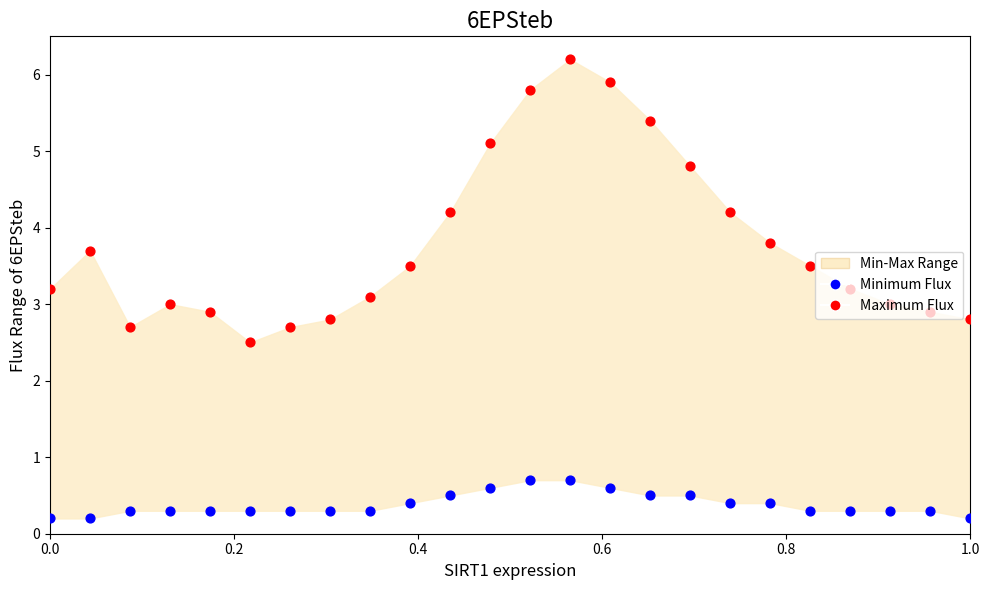

Which series contains the highest Y value?

Maximum Flux